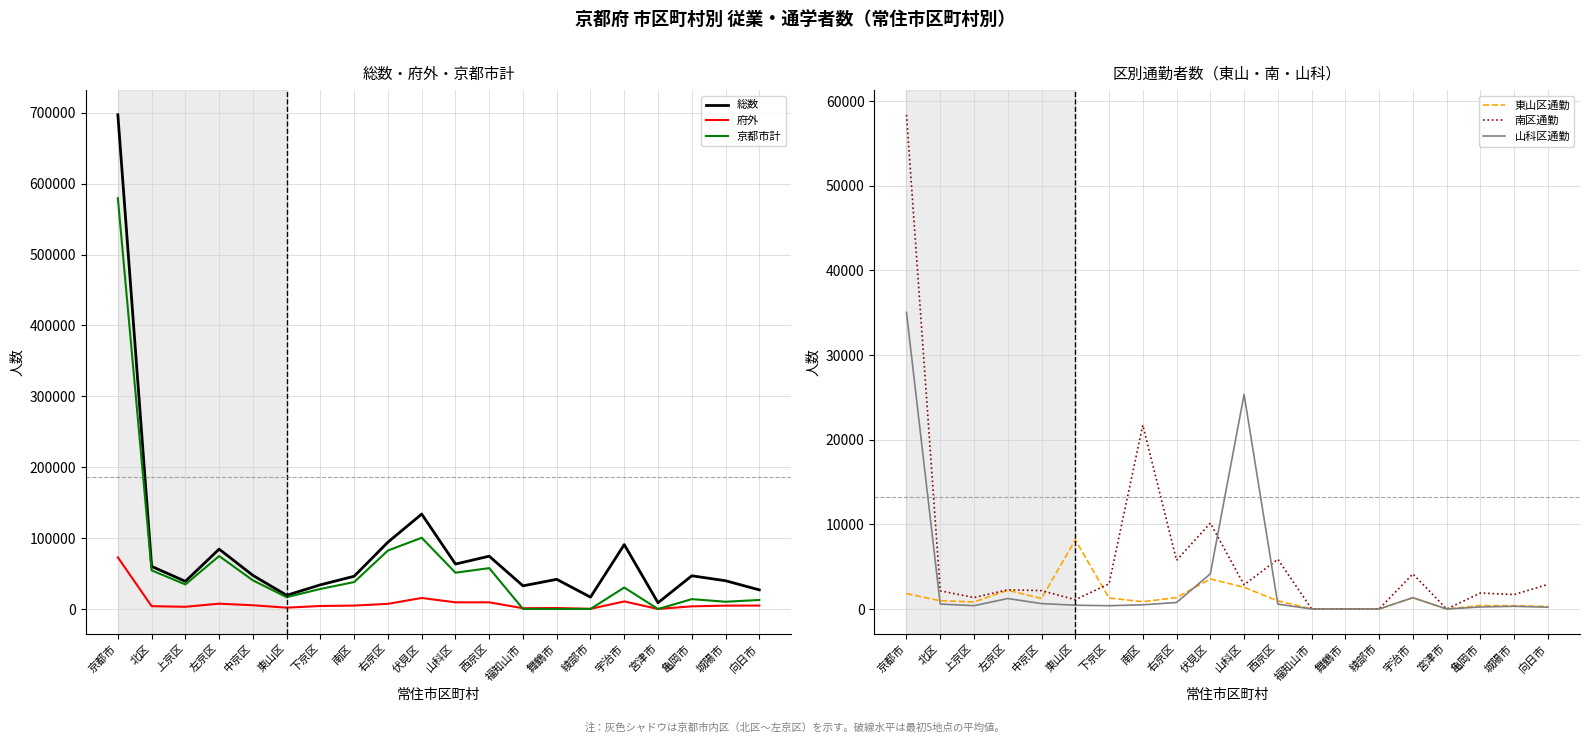

True or false: 府外 and 総数 intersect in this chart.

False